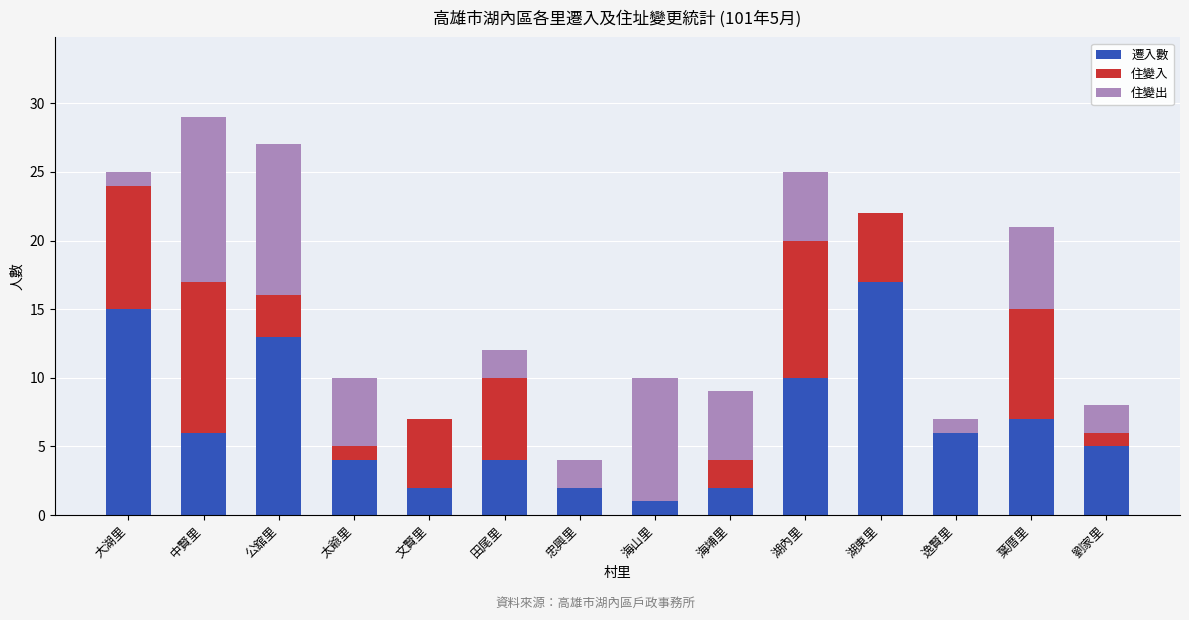

What is the total value across all series at 太爺里?

10